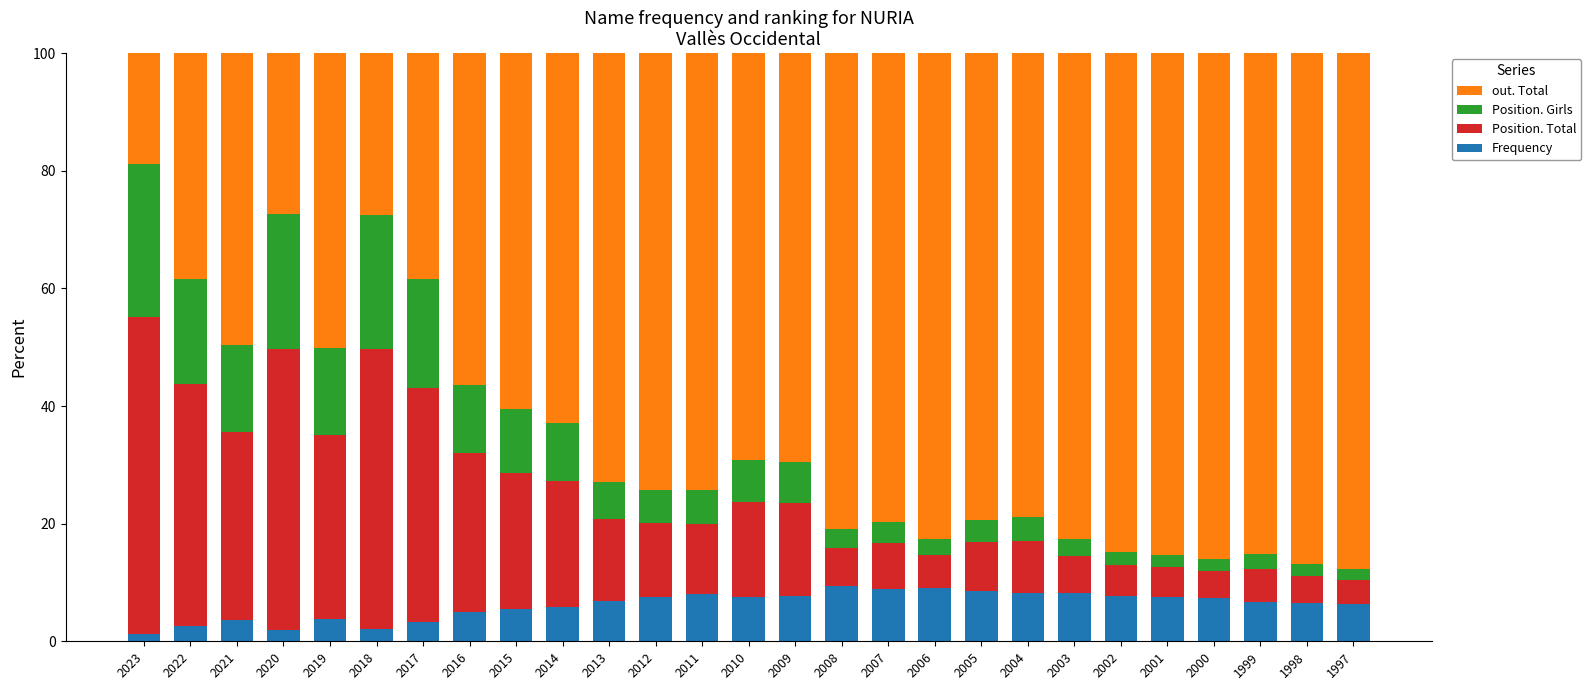

What is the total value across all series at 2017?

100.0